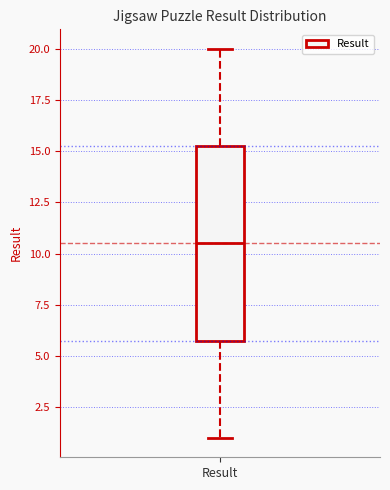

Transcribe this box plot: give where the median line is, the range the box spans, and where the two whiskers end, as read against the y-axis. The values are not printed on the chart, so give them approximately, as read against the axis.

median 10.5, box 6.0 to 15.5, whiskers 1.0 to 20.0